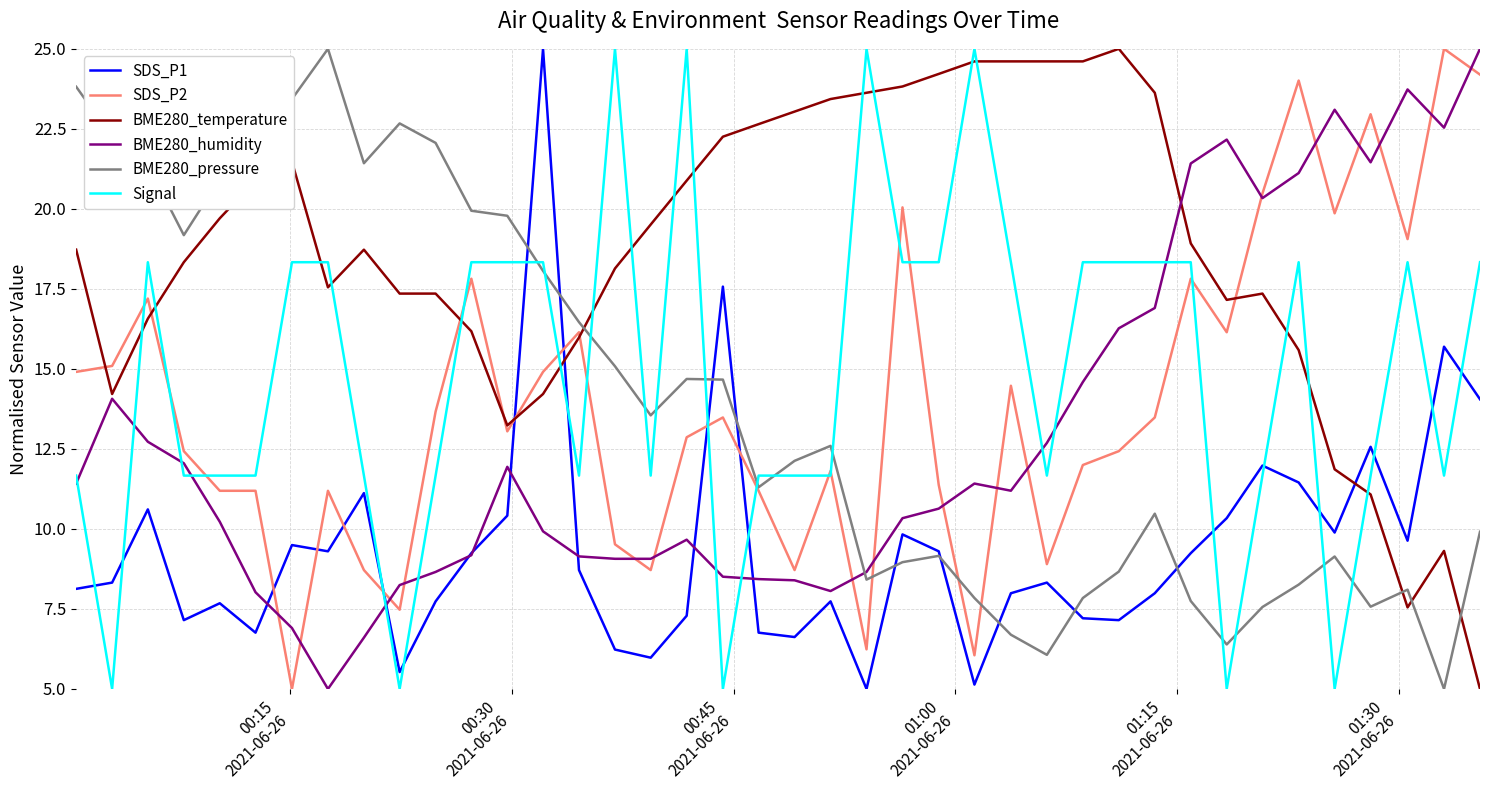

What is the maximum value for SDS_P1?

25.0